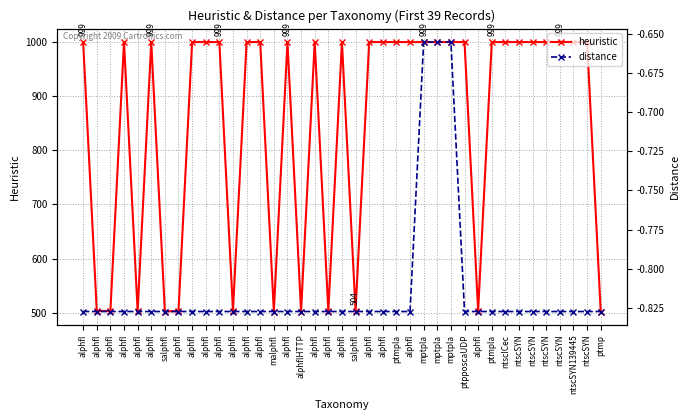

What is the greatest value displayed?

999.0